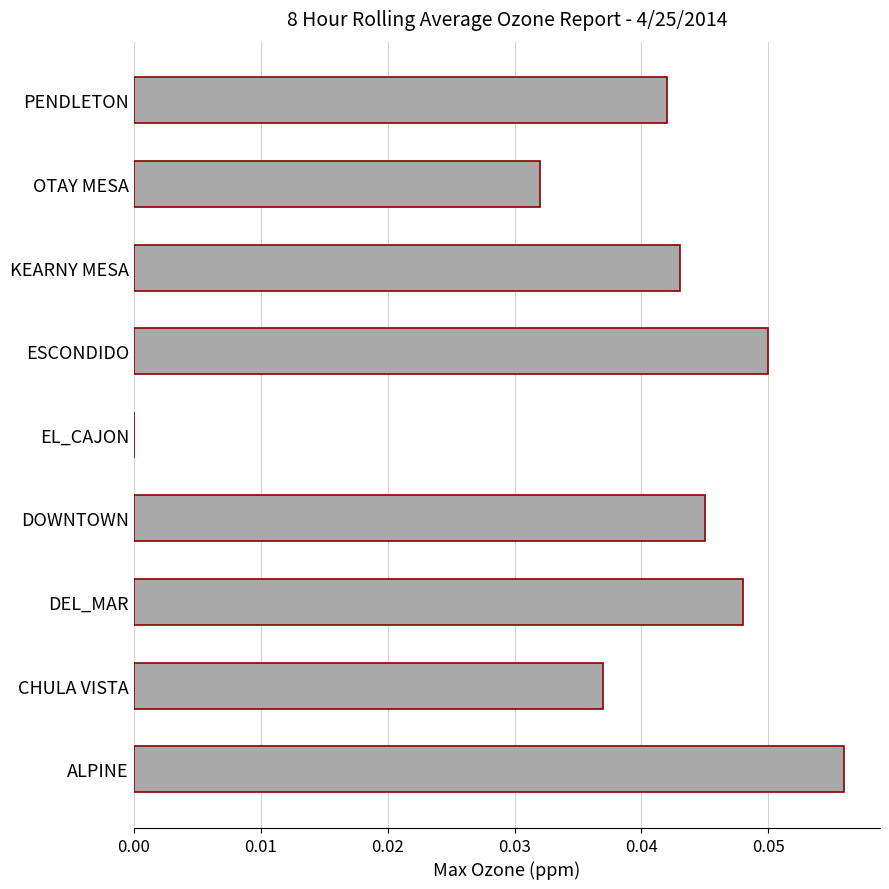

Is it true that the value at PENDLETON is 0.0?

True